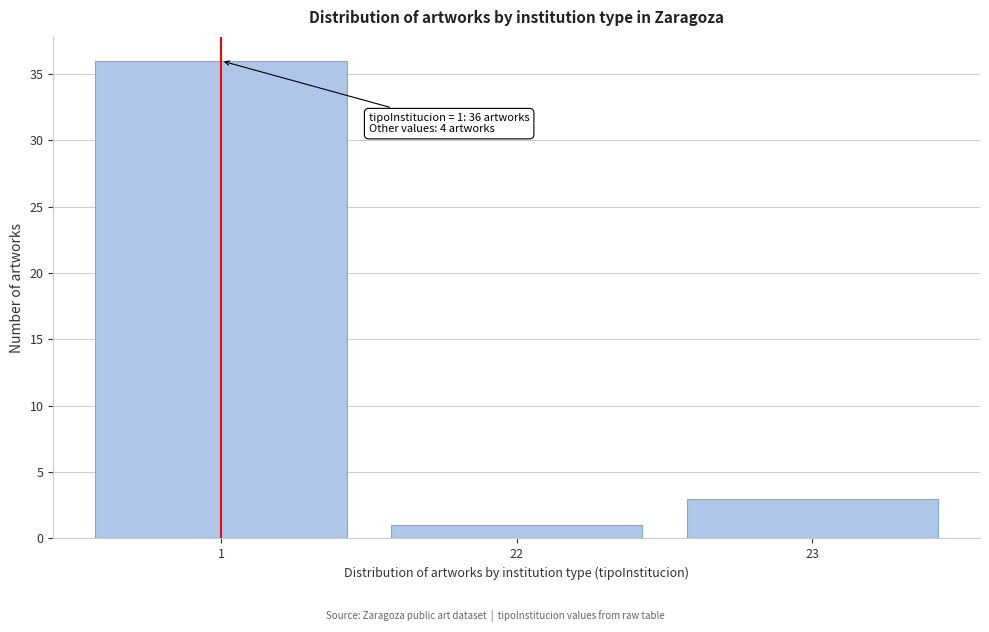

Reading left to right, extract all data points from this chart.

36	1	3